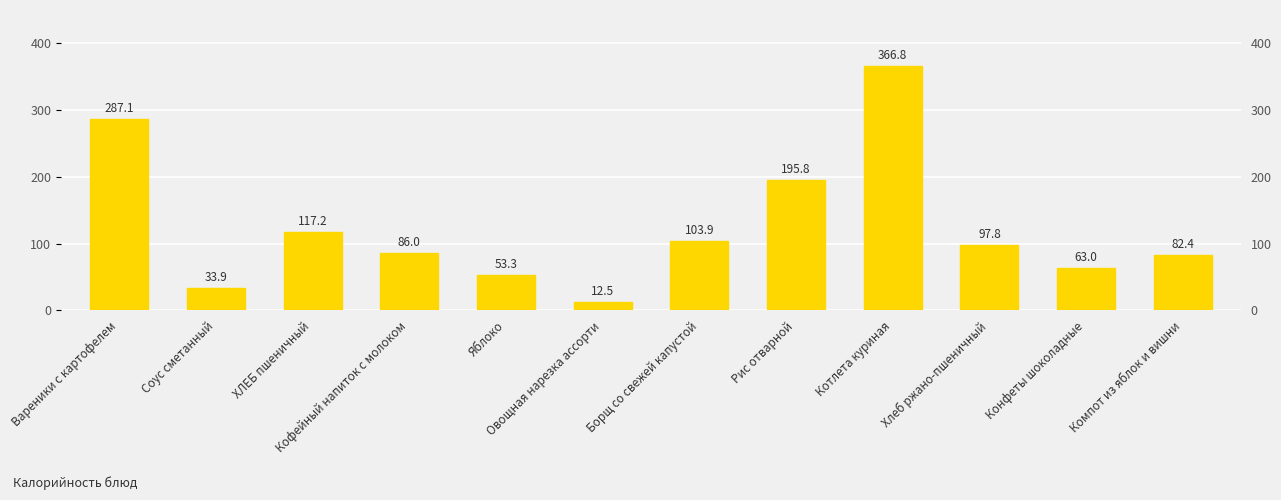

What is the smallest value displayed?

12.5